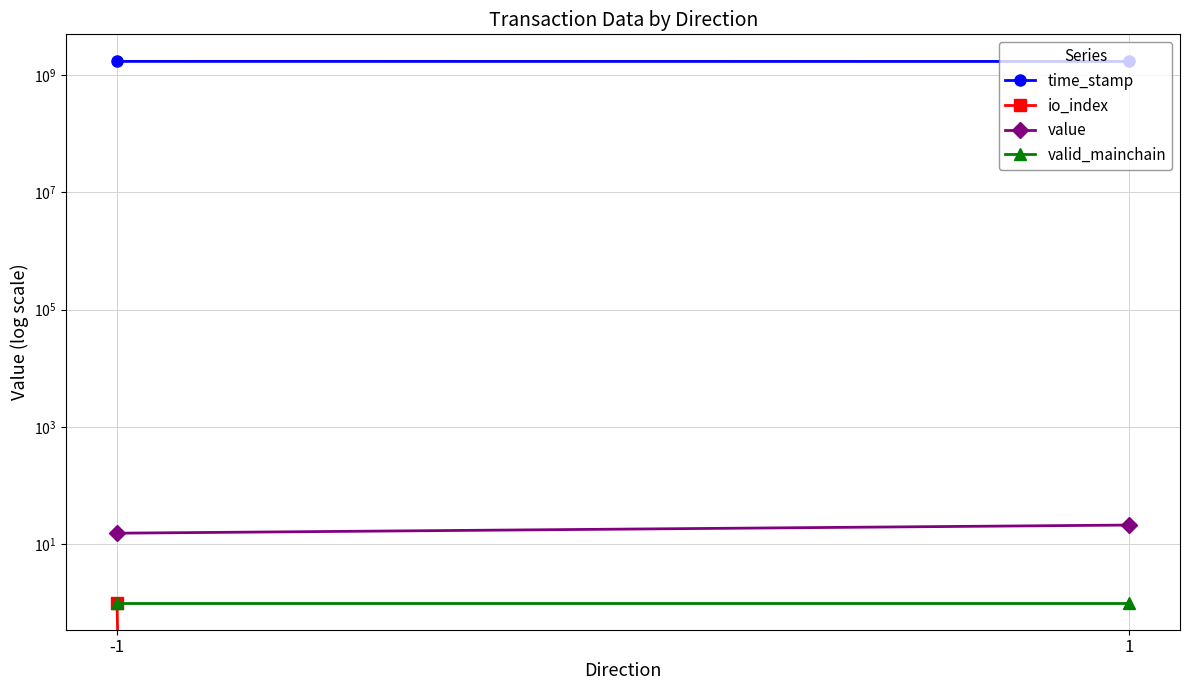

Reading right to left, extract all data points from this chart.

time_stamp: 1=1701958461.0	-1=1705769619.0
io_index: 1=0.0	-1=1.0
value: 1=21.1	-1=15.3
valid_mainchain: 1=1.0	-1=1.0